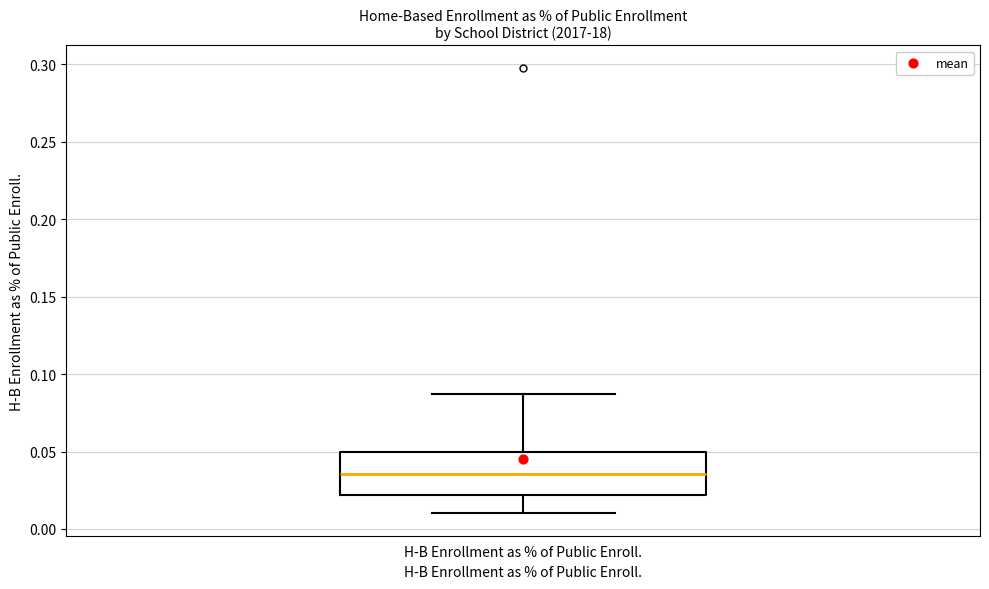

Transcribe this box plot: give where the median line is, the range the box spans, and where the two whiskers end, as read against the y-axis. The values are not printed on the chart, so give them approximately, as read against the axis.

median 0.035, box 0.020 to 0.050, whiskers 0.010 to 0.085